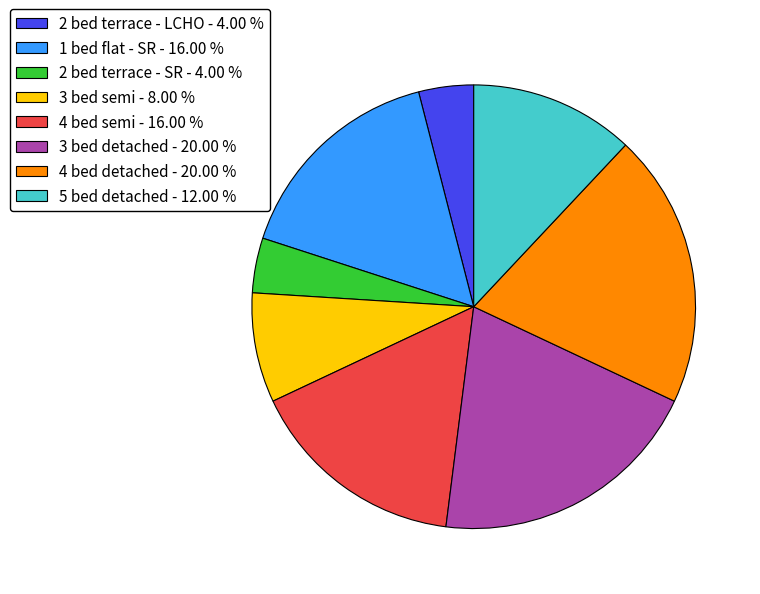

Which has a higher value, 5 bed detached - 12.00 % or 4 bed detached - 20.00 %?

4 bed detached - 20.00 %